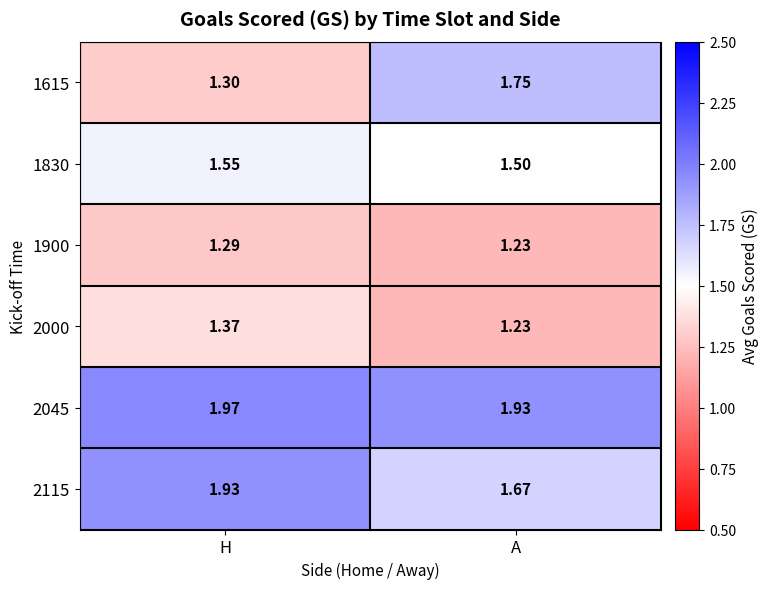

Which category has the highest value in the 1830 series?

H